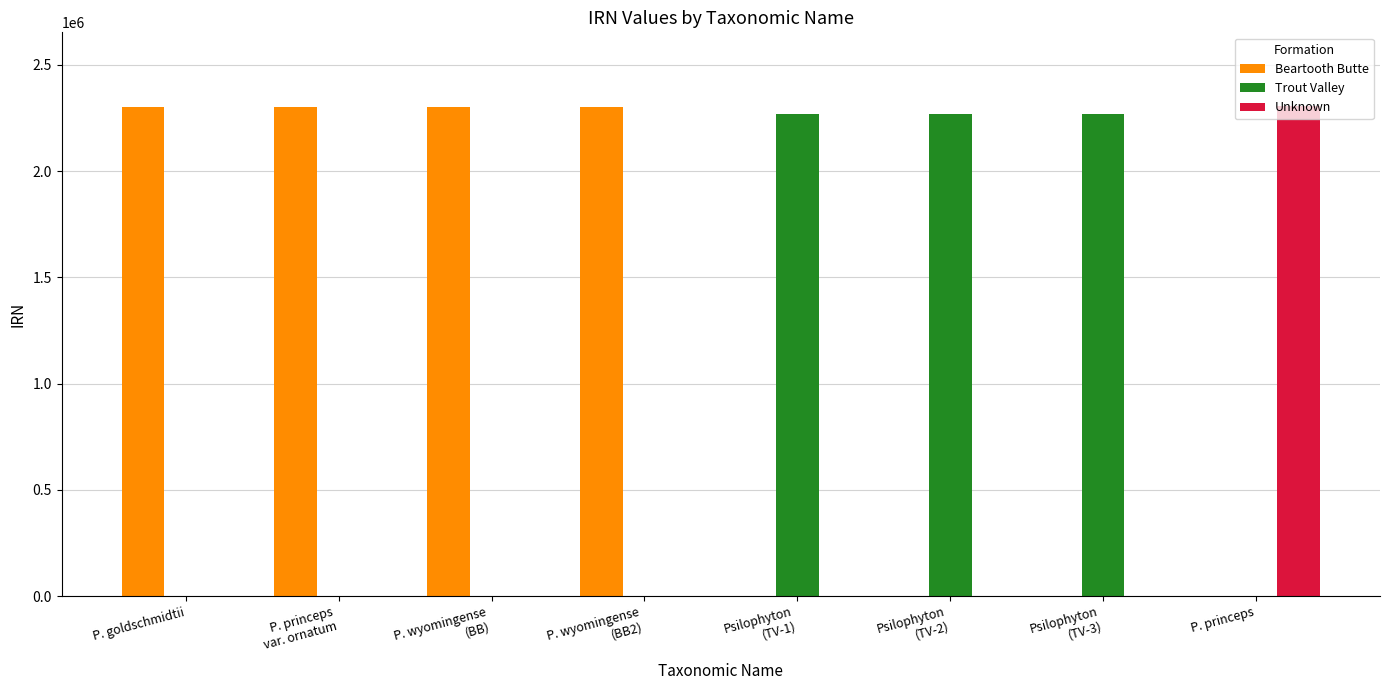

Which series has the largest total across all categories?

Beartooth Butte